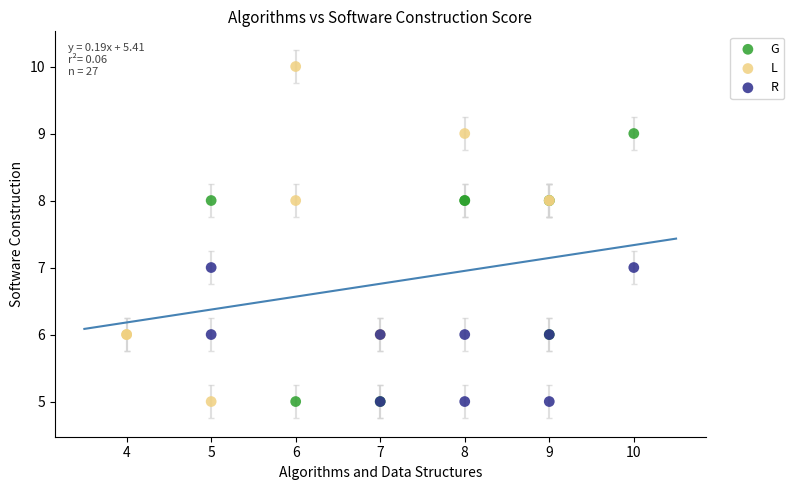

Which series has the widest spread of Y values?

L